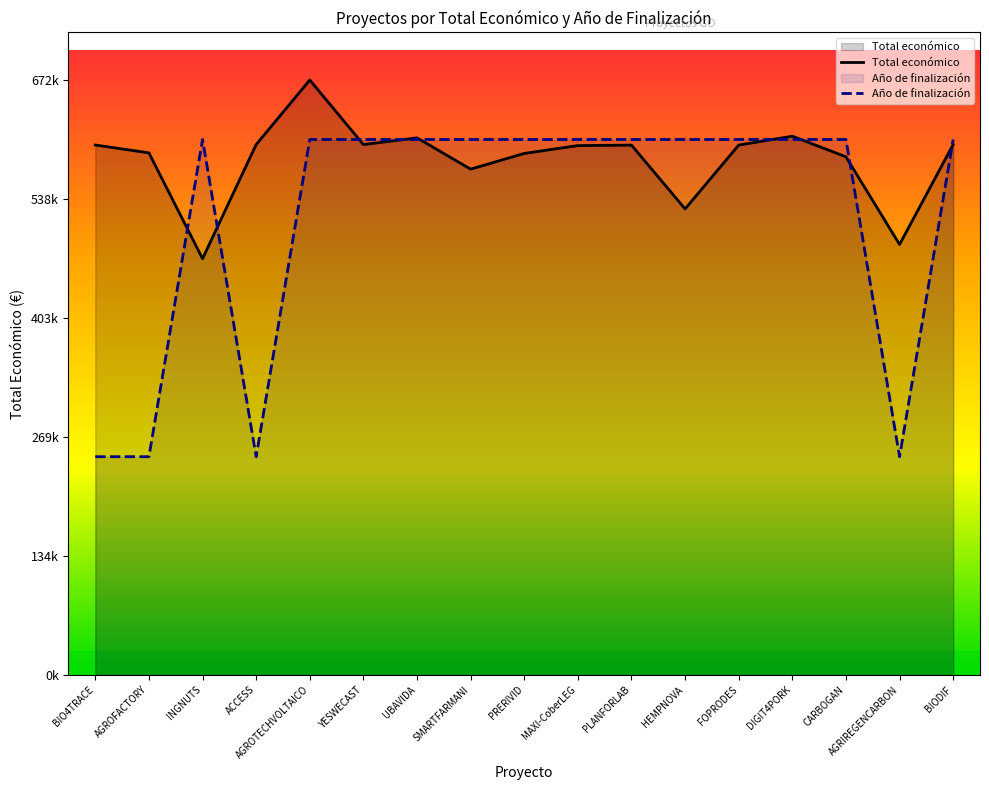

At AGROFACTORY, list the series in order from smallest to largest.

Año de finalización, Total económico